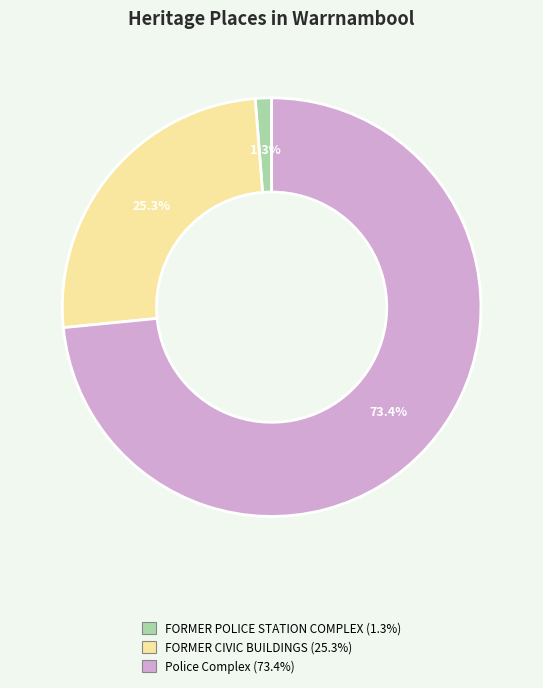

Is there a majority slice in this chart?

Yes